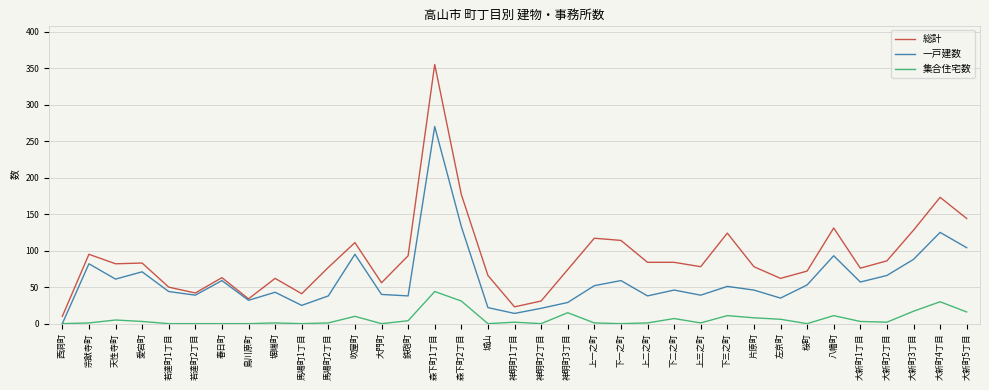

True or false: 集合住宅数 and 総計 cross at least once.

False